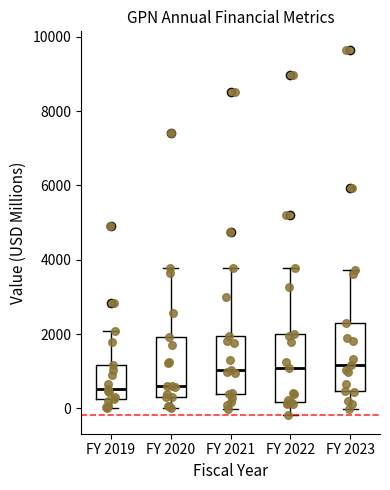

Where is the lower edge of the box for FY 2021 on the y-axis? The values are not printed on the chart, so give them approximately, as read against the axis.

400